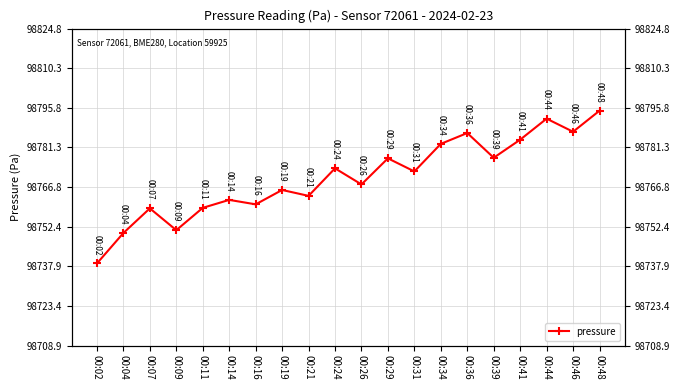

Reading right to left, extract all data points from this chart.

98794.8	98787.1	98791.8	98784.2	98777.6	98786.6	98782.6	98772.6	98777.3	98767.8	98773.7	98763.6	98765.8	98760.5	98762.2	98759.2	98751.1	98759.1	98750.1	98738.9